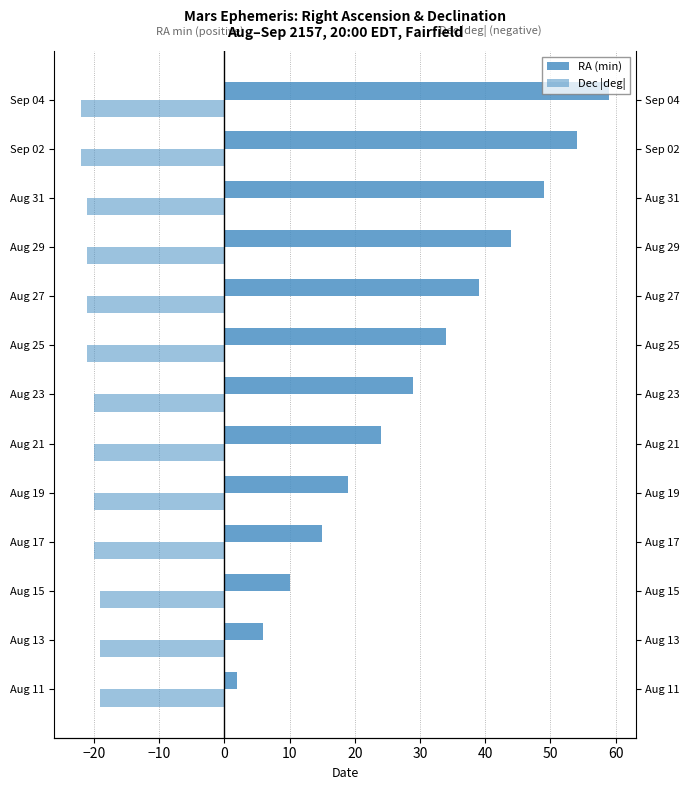

Which series has the widest spread of values?

RA (min)